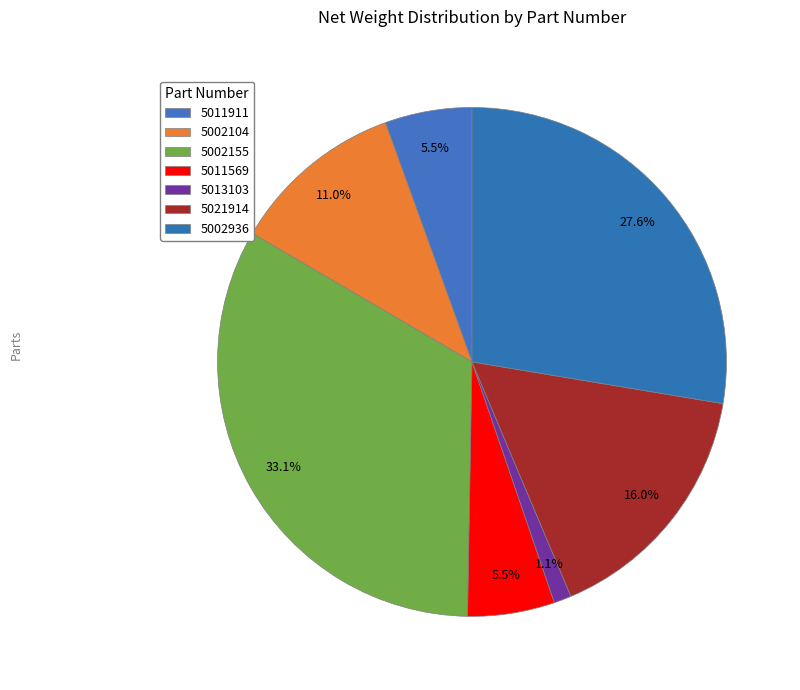

How many segments does this pie chart have?

7